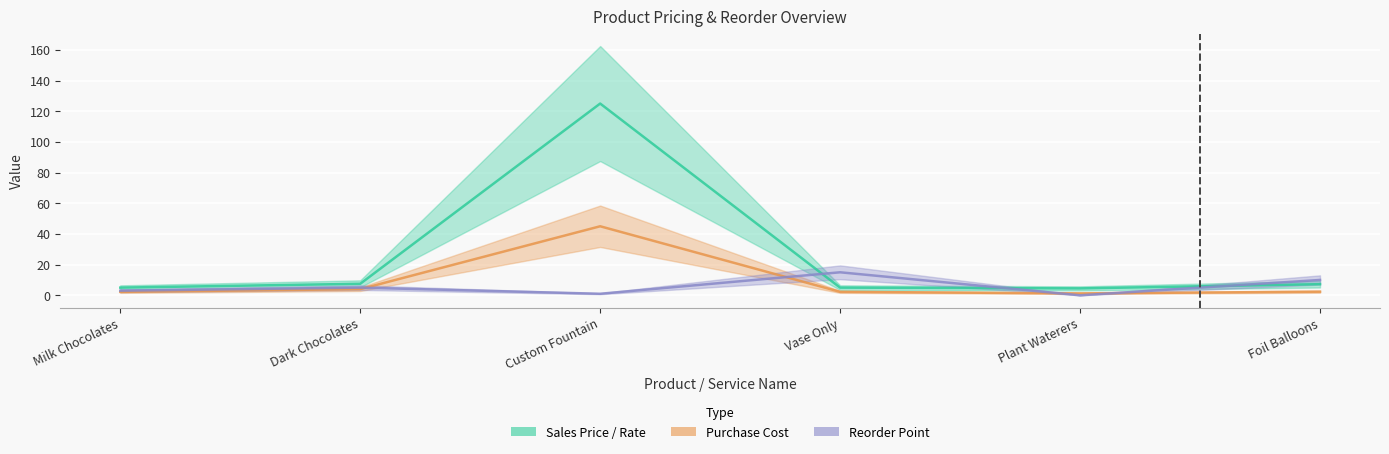

Is it true that Sales Price / Rate equals 7.5 at Dark Chocolates?

True